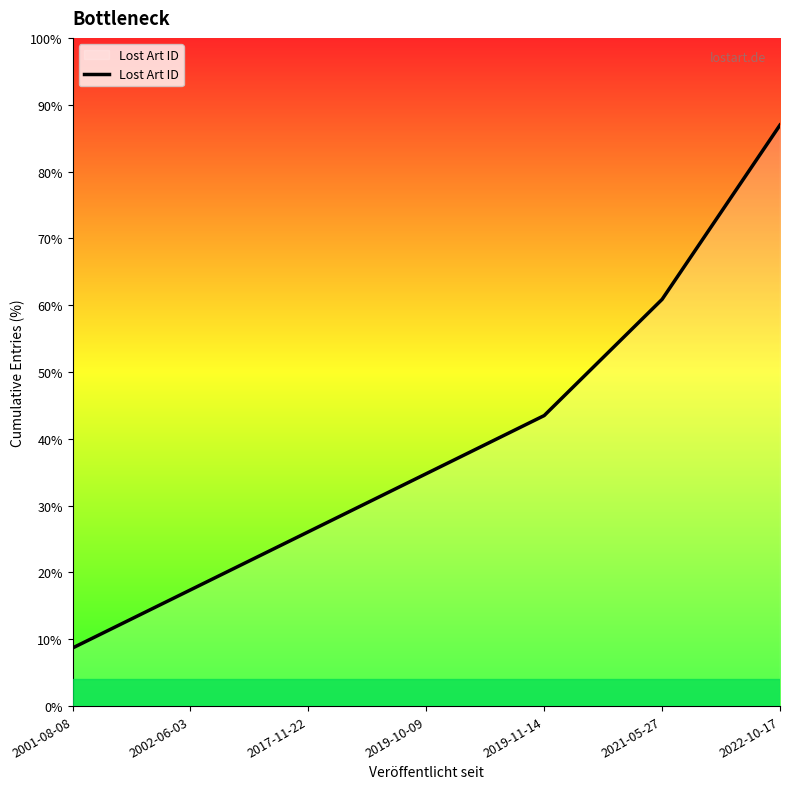

Does the chart have visible grid lines?

No